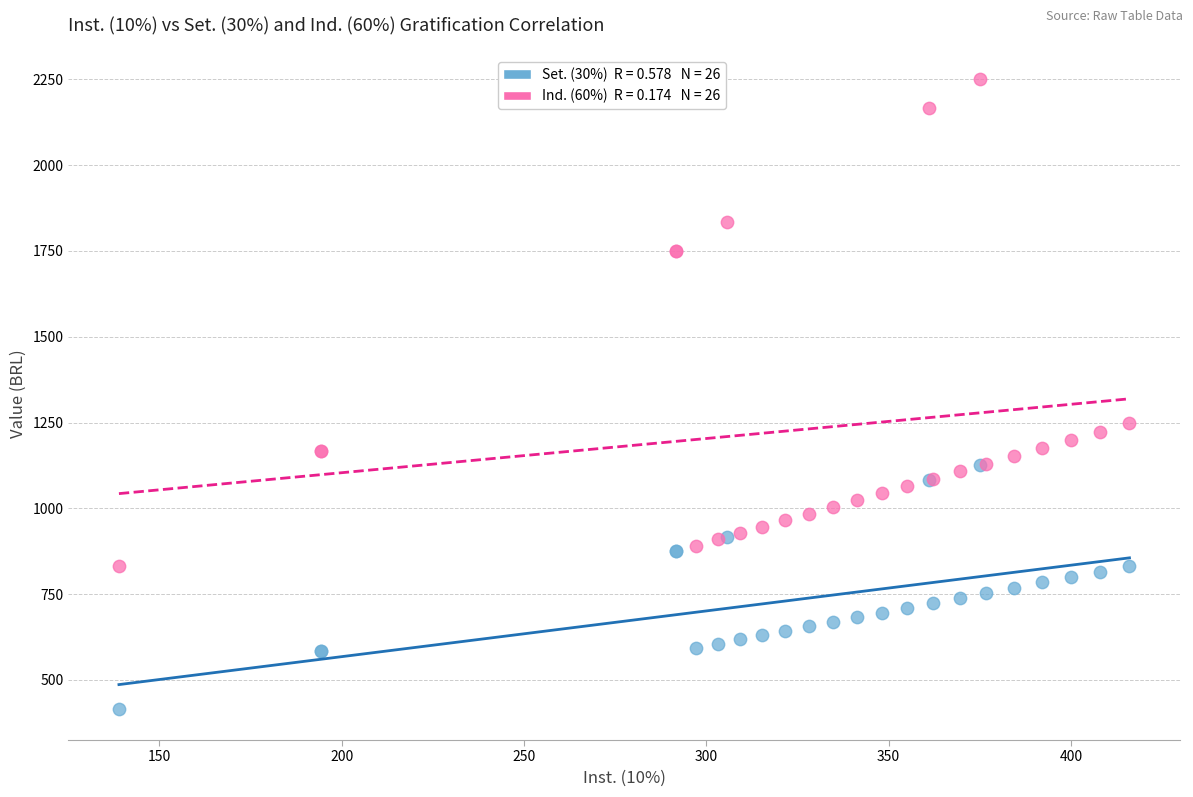

Across all series, what Y value is closest to 1333?

1248.3